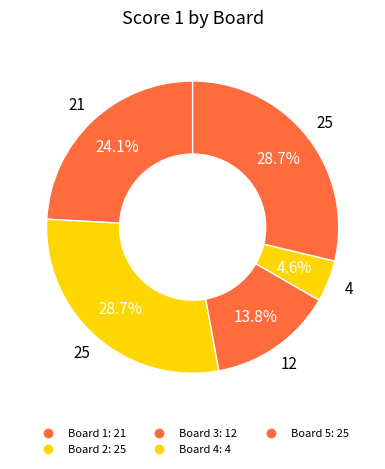

What percentage is NOT represented by Board 4?

95.4%